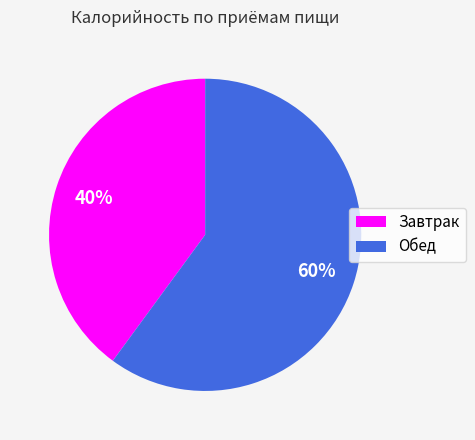

Which category has the biggest portion of the pie?

Обед